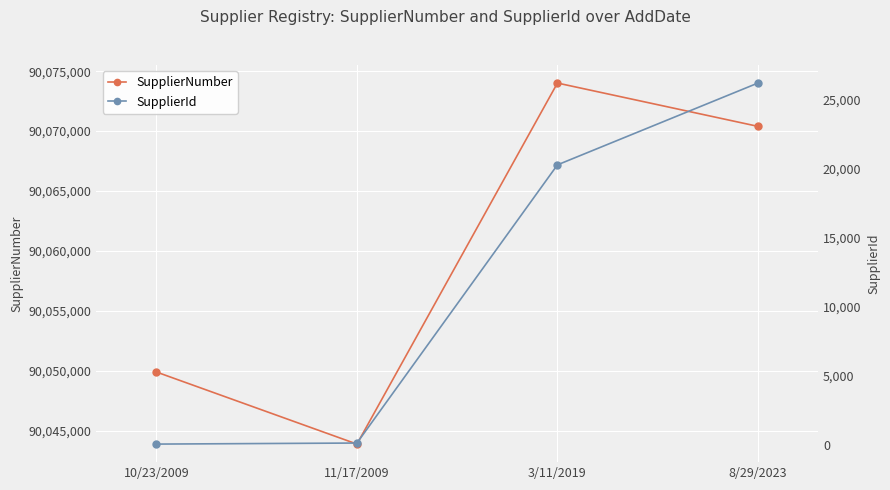

What is the average value of the SupplierNumber series?

90059541